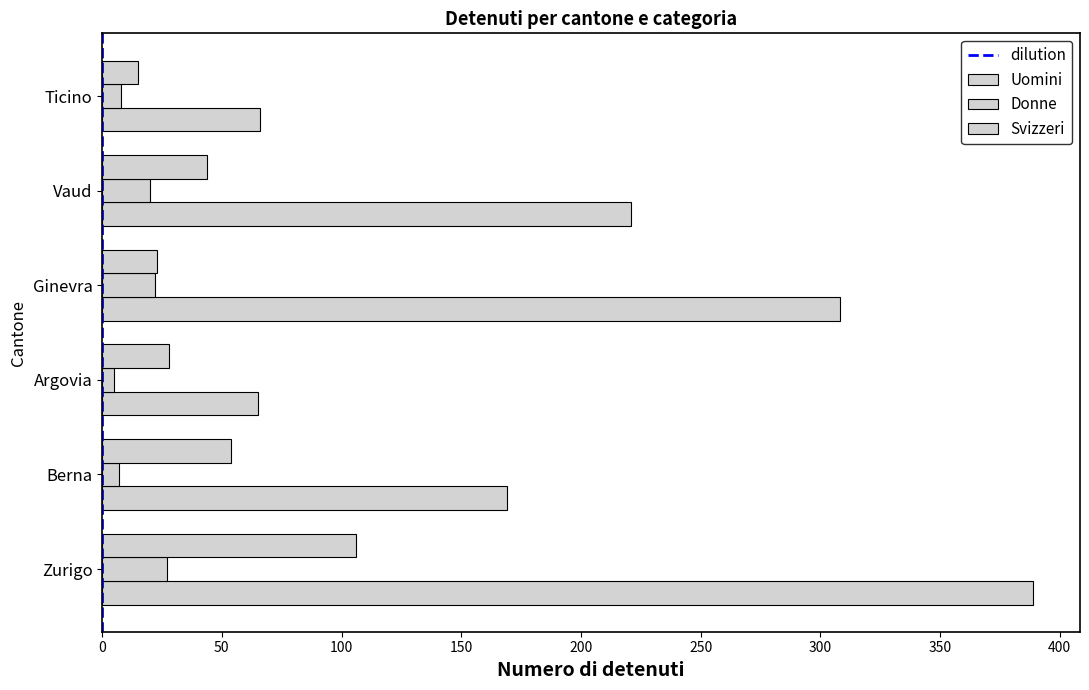

What is the difference between the maximum and minimum values in the Donne series?

22